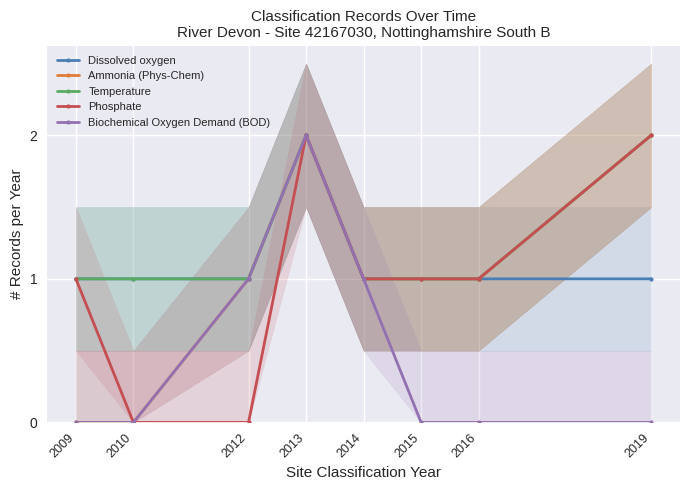

List the labels in order of Phosphate value, largest first.

2013, 2019, 2009, 2014, 2015, 2016, 2010, 2012